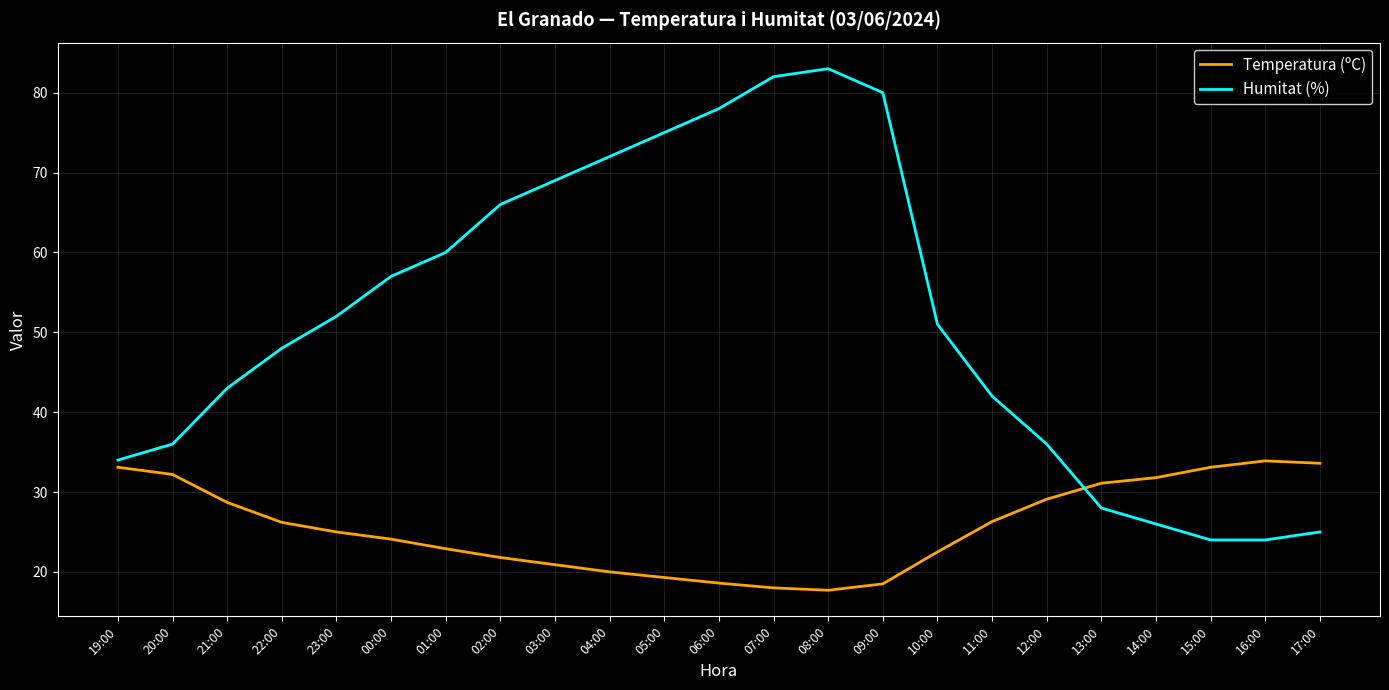

Where do Temperatura (ºC) and Humitat (%) first cross each other?

12:00 and 13:00